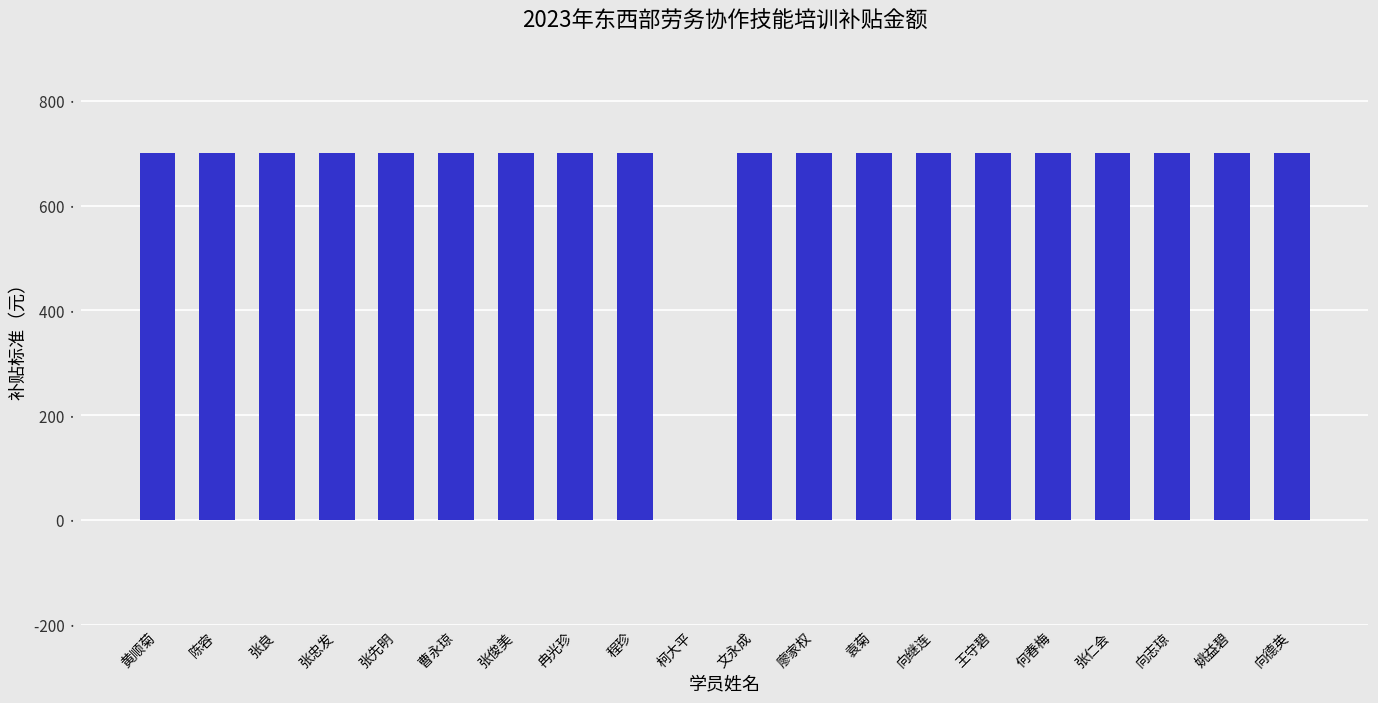

What is the label of the 16th bar from the left?

何春梅